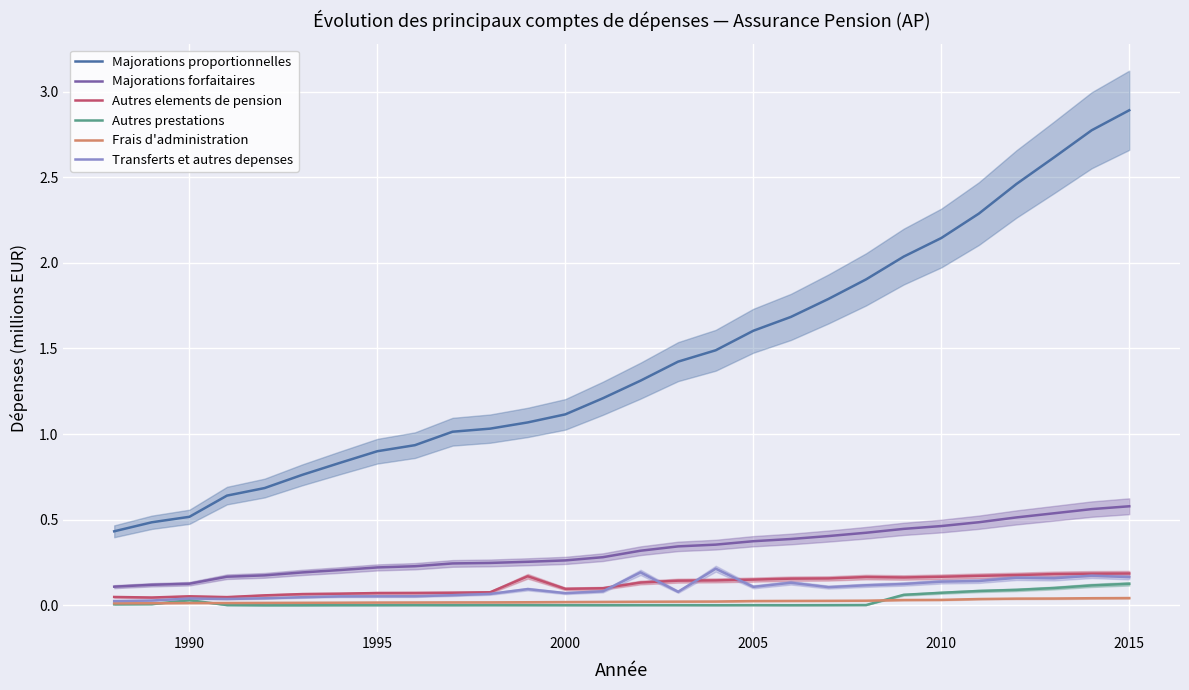

Reading left to right, list all the values displayed in this chart.

Majorations proportionnelles: 0.4	0.5	0.5	0.6	0.7	0.8	0.8	0.9	0.9	1.0	1.0	1.1	1.1	1.2	1.3	1.4	1.5	1.6	1.7	1.8	1.9	2.0	2.1	2.3	2.5	2.6	2.8	2.9
Majorations forfaitaires: 0.1	0.1	0.1	0.2	0.2	0.2	0.2	0.2	0.2	0.2	0.2	0.3	0.3	0.3	0.3	0.3	0.4	0.4	0.4	0.4	0.4	0.4	0.5	0.5	0.5	0.5	0.6	0.6
Autres elements de pension: 0.0	0.0	0.1	0.0	0.1	0.1	0.1	0.1	0.1	0.1	0.1	0.2	0.1	0.1	0.1	0.1	0.1	0.2	0.2	0.2	0.2	0.2	0.2	0.2	0.2	0.2	0.2	0.2
Autres prestations: 0.0	0.0	0.0	0.0	0.0	0.0	0.0	0.0	0.0	0.0	0.0	0.0	0.0	0.0	0.0	0.0	0.0	0.0	0.0	0.0	0.0	0.1	0.1	0.1	0.1	0.1	0.1	0.1
Frais d'administration: 0.0	0.0	0.0	0.0	0.0	0.0	0.0	0.0	0.0	0.0	0.0	0.0	0.0	0.0	0.0	0.0	0.0	0.0	0.0	0.0	0.0	0.0	0.0	0.0	0.0	0.0	0.0	0.0
Transferts et autres depenses: 0.0	0.0	0.0	0.0	0.0	0.0	0.1	0.1	0.1	0.1	0.1	0.1	0.1	0.1	0.2	0.1	0.2	0.1	0.1	0.1	0.1	0.1	0.1	0.1	0.2	0.2	0.2	0.2